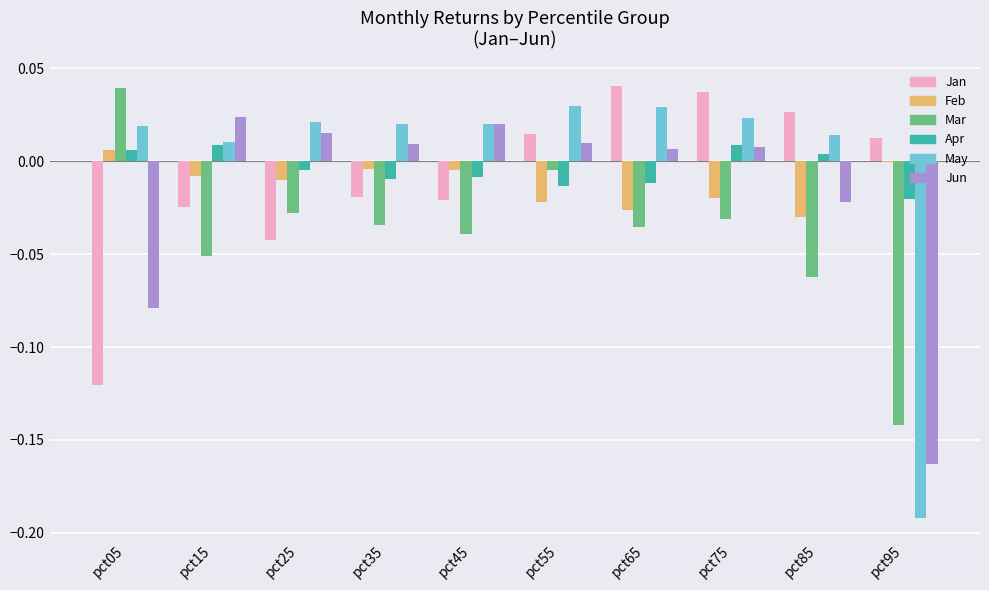

Which series changed the most between pct05 and pct55?

Jan